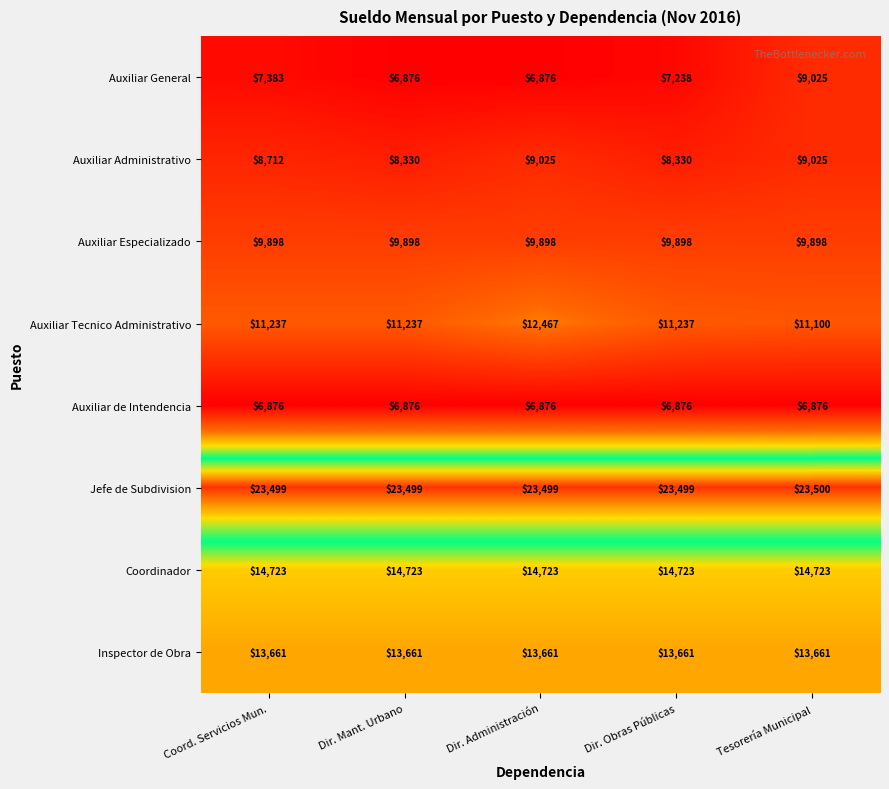

What is the average value of the Jefe de Subdivision series?

23499